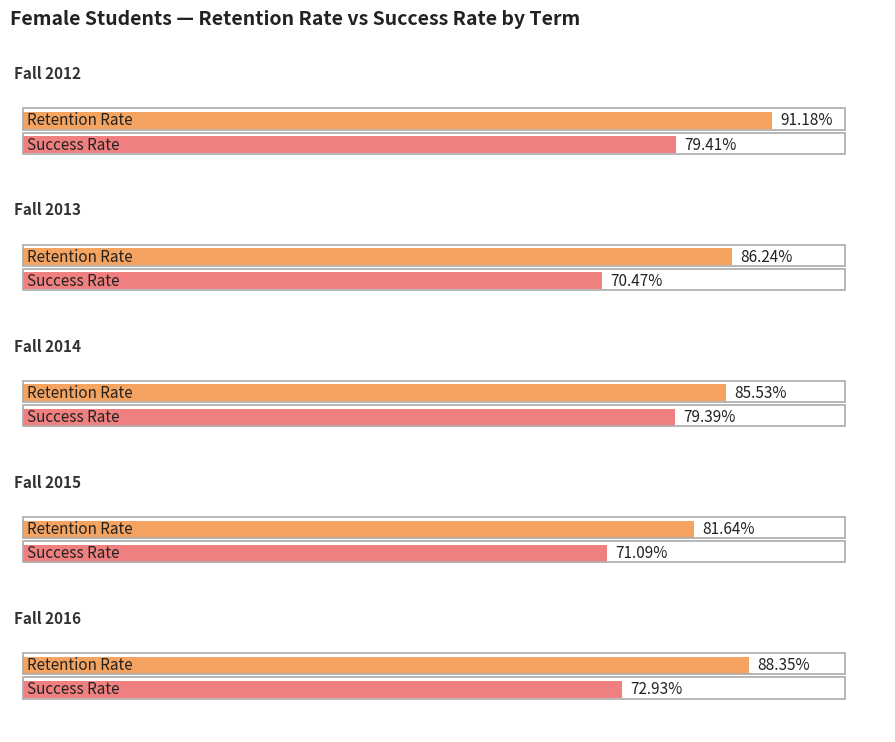

Reading right to left, transcribe all the data shown in this chart.

Retention Rate: Fall 2016=0.9	Fall 2015=0.8	Fall 2014=0.9	Fall 2013=0.9	Fall 2012=0.9
Success Rate: Fall 2016=0.7	Fall 2015=0.7	Fall 2014=0.8	Fall 2013=0.7	Fall 2012=0.8